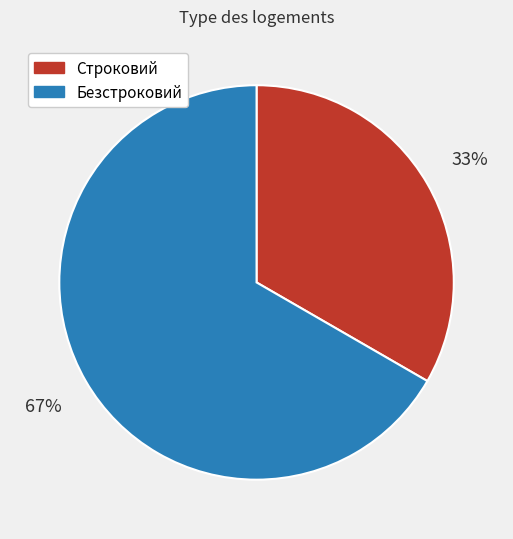

Is the sum of Строковий and Безстроковий greater than half?

Yes